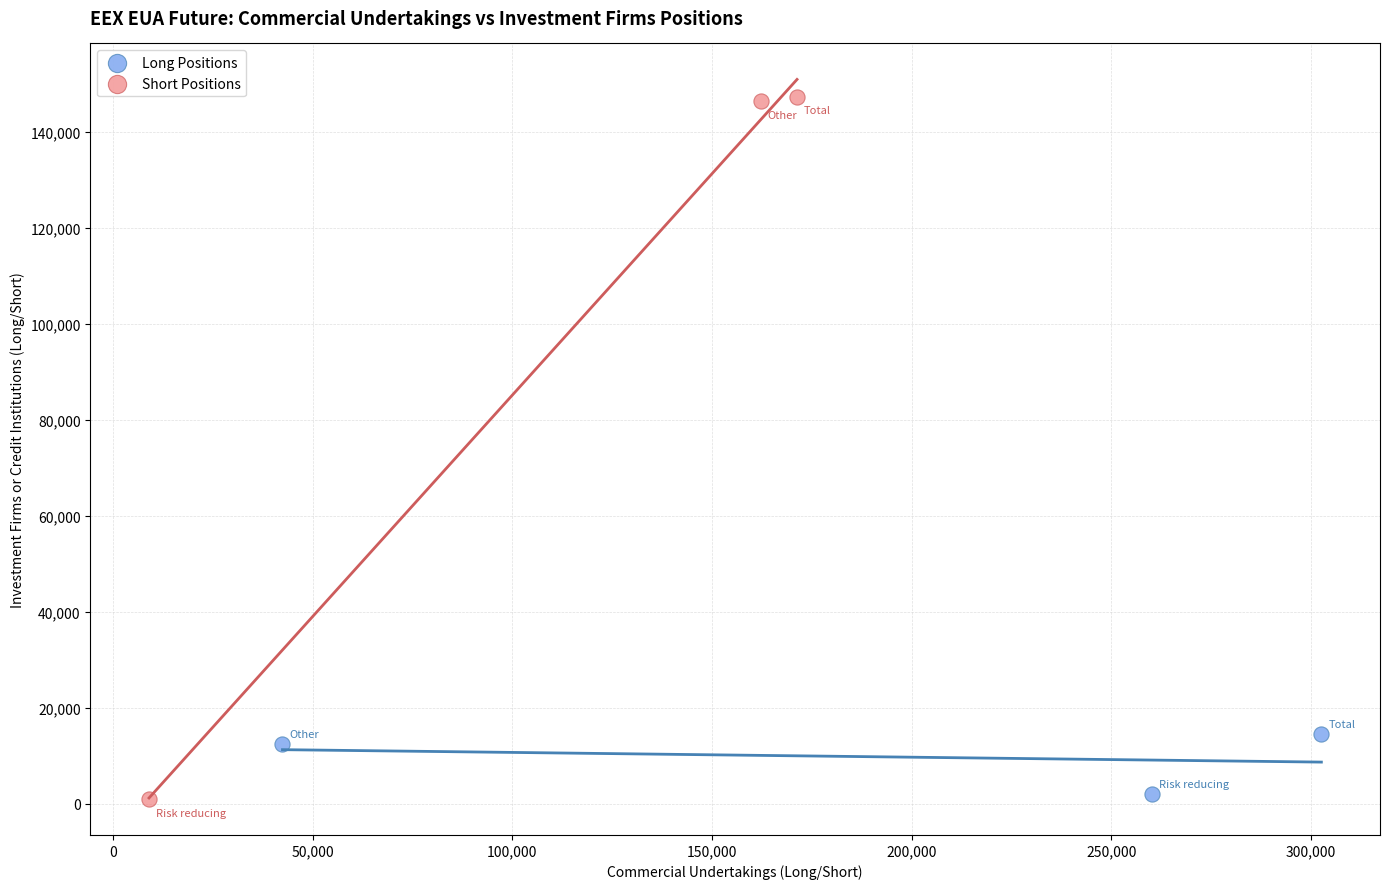

Which series contains the highest Y value?

Short Positions